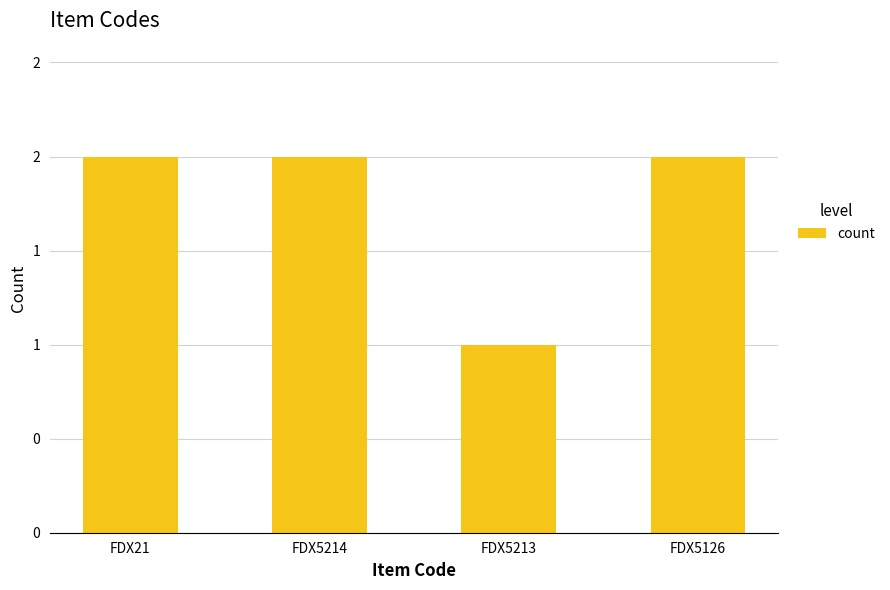

At which label is the value closest to 1?

FDX5213